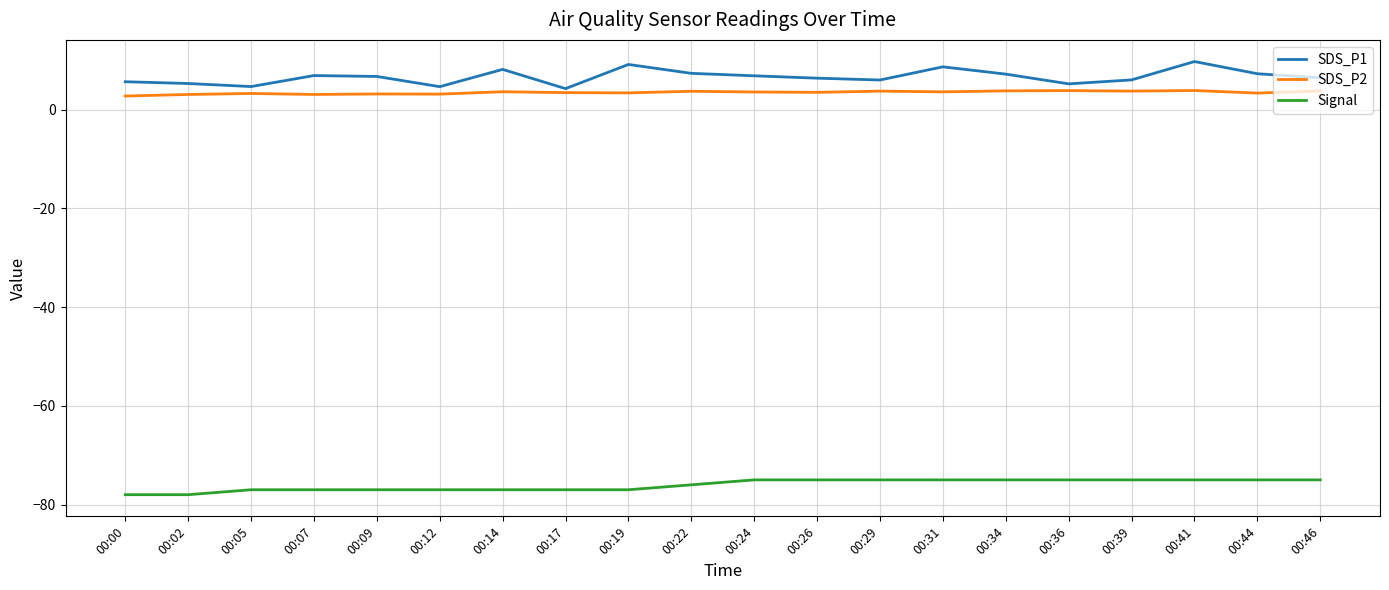

Rank the series by their maximum value, from lowest to highest.

Signal, SDS_P2, SDS_P1